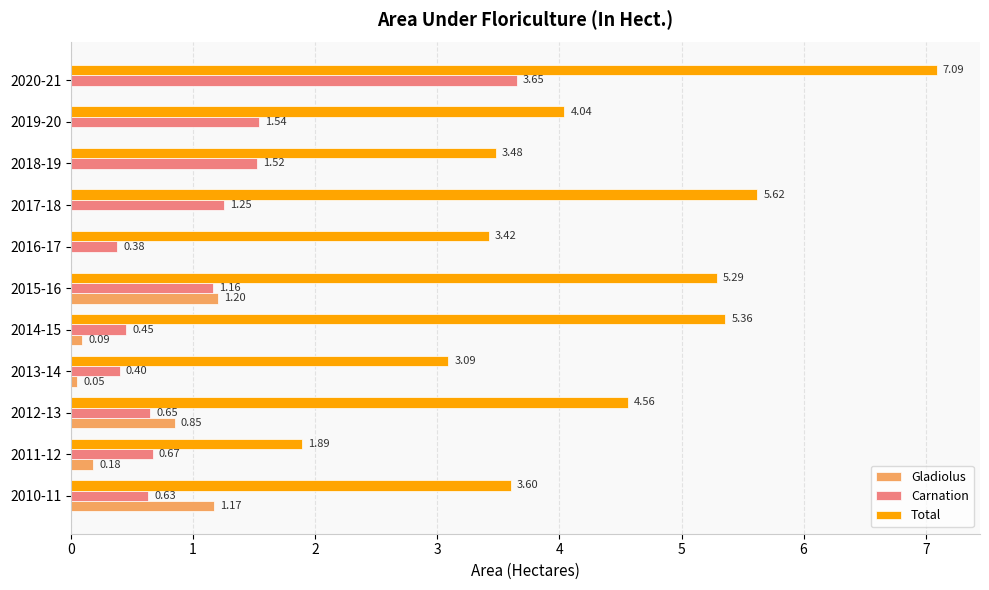

Which series has the largest total across all categories?

Total